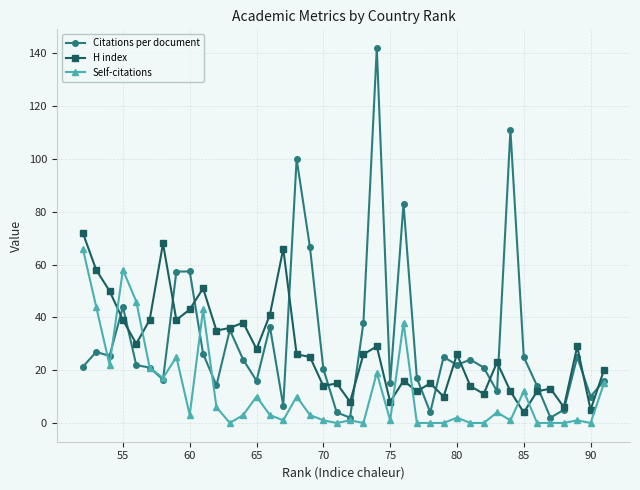

What is the highest value of the Citations per document series?

142.0